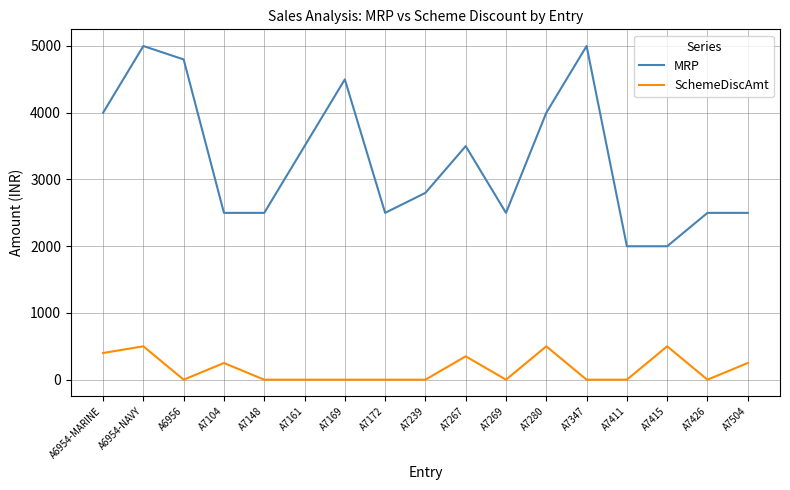

The MRP series shows 4323.2 at A7172. True or false?

False